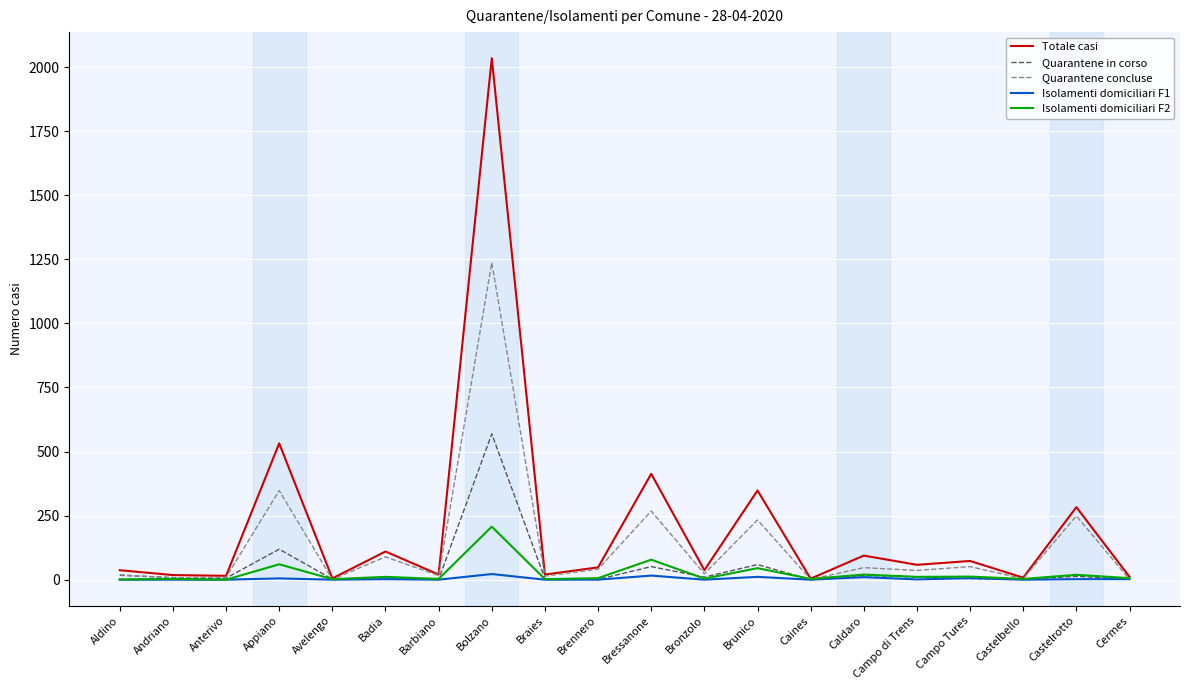

Which series has the largest range (max minus min)?

Totale casi